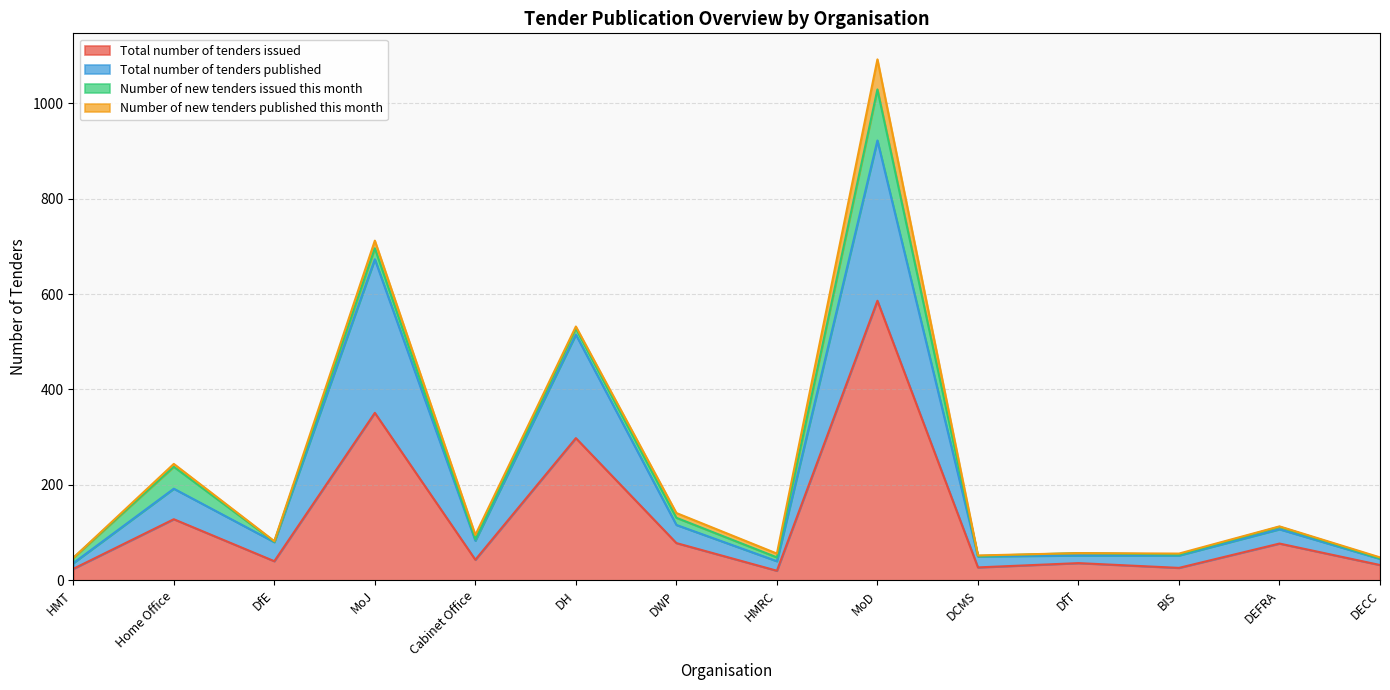

What position from the right is DH?

9